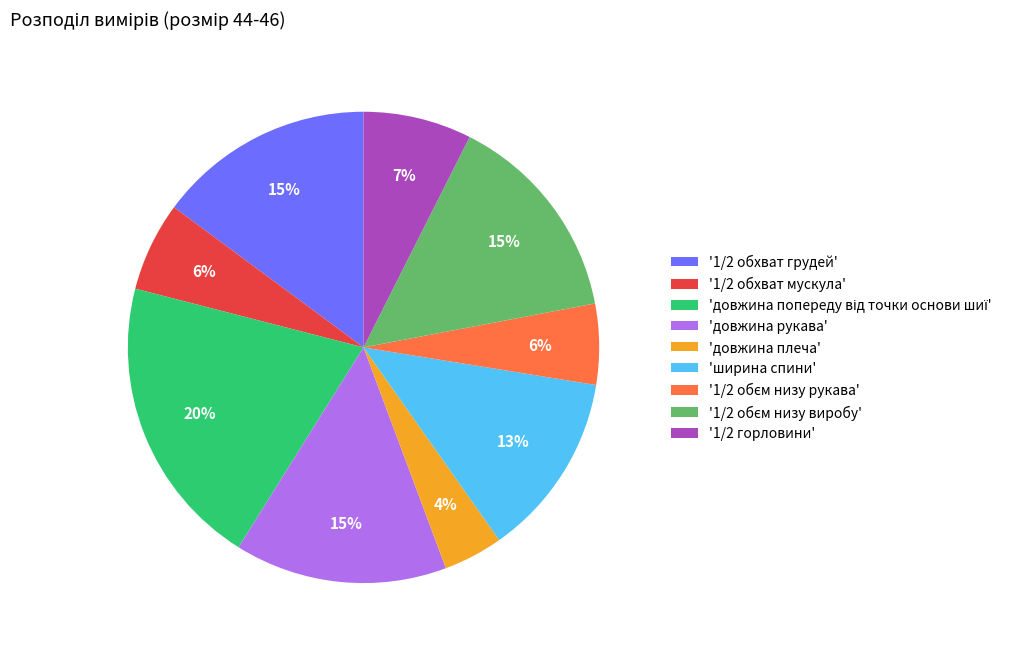

Is the sum of '1/2 обхват грудей' and '1/2 горловини' greater than half?

No